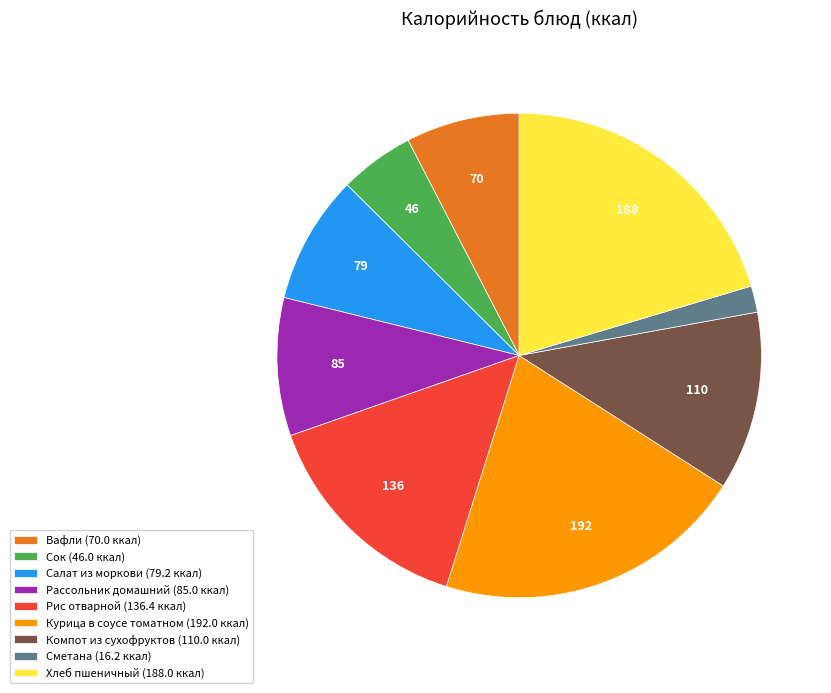

Is it true that Курица в соусе томатном is 7% of the pie?

False